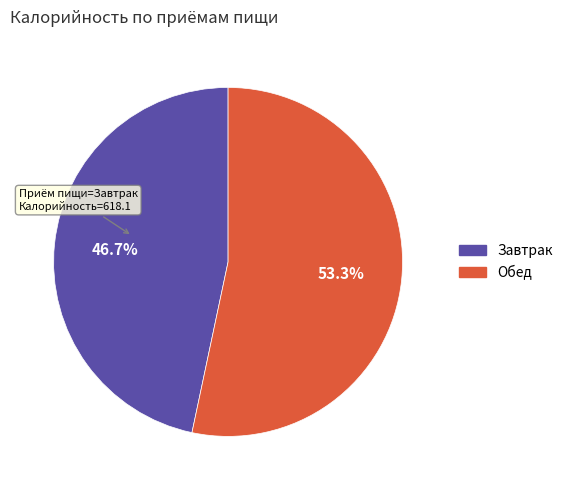

What is the largest slice in the pie chart?

Обед